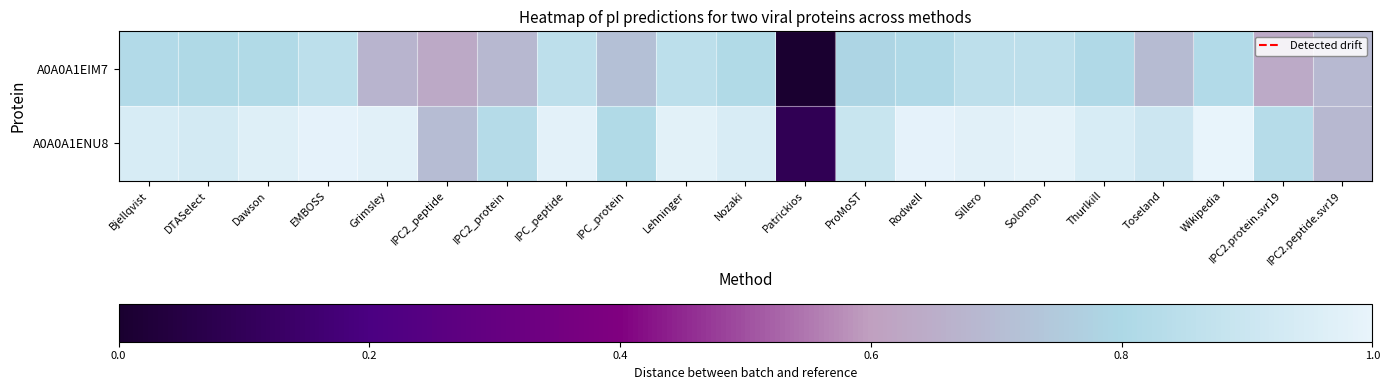

Rank the series at Patrickios from highest to lowest value.

A0A0A1ENU8, A0A0A1EIM7